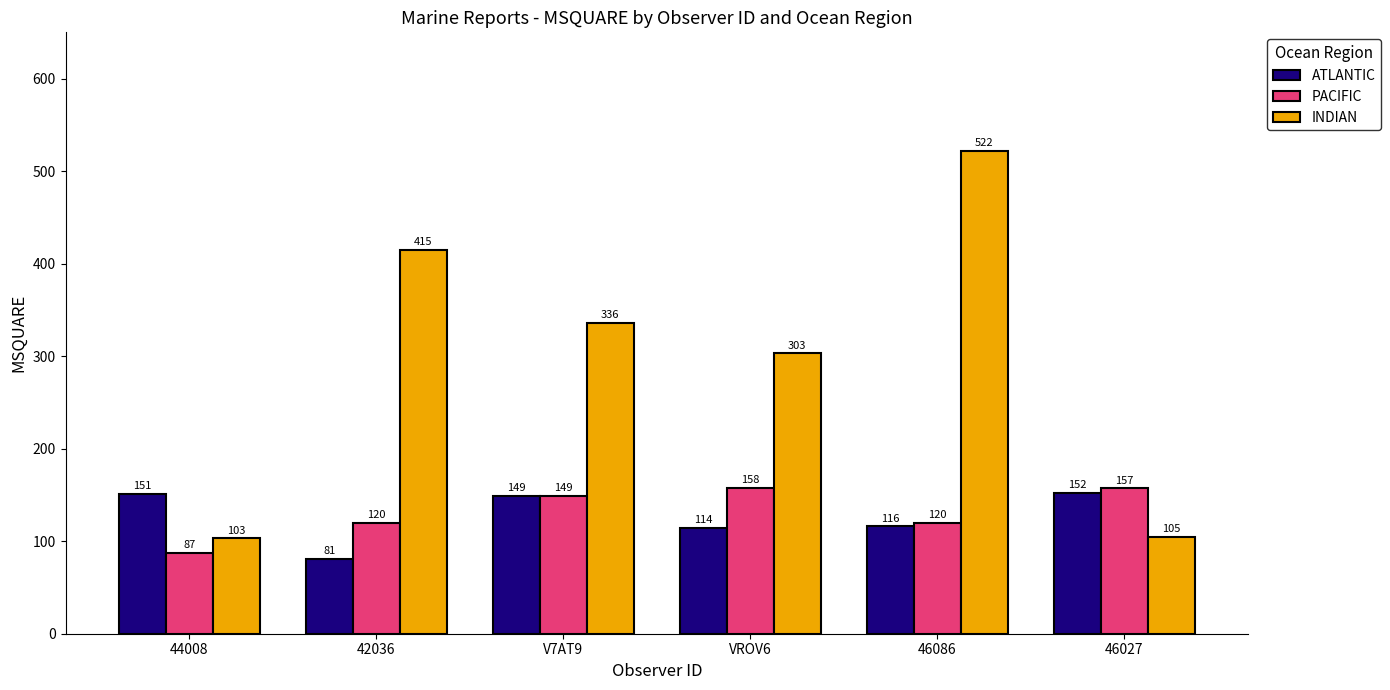

What is the label of the 4th bar from the right?

V7AT9